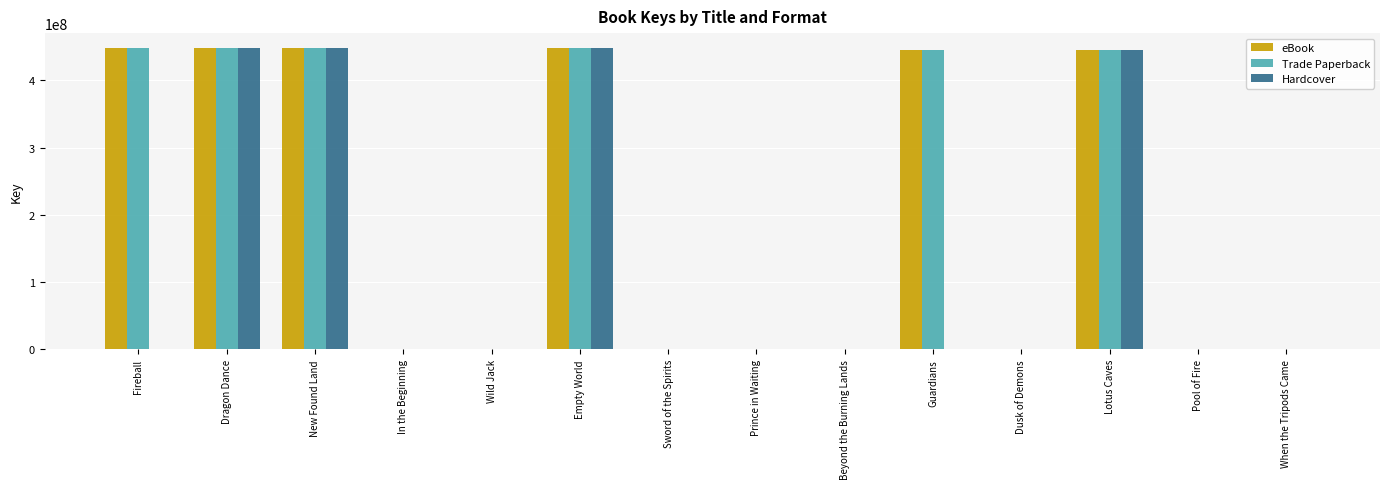

What is the greatest value displayed?

447901731